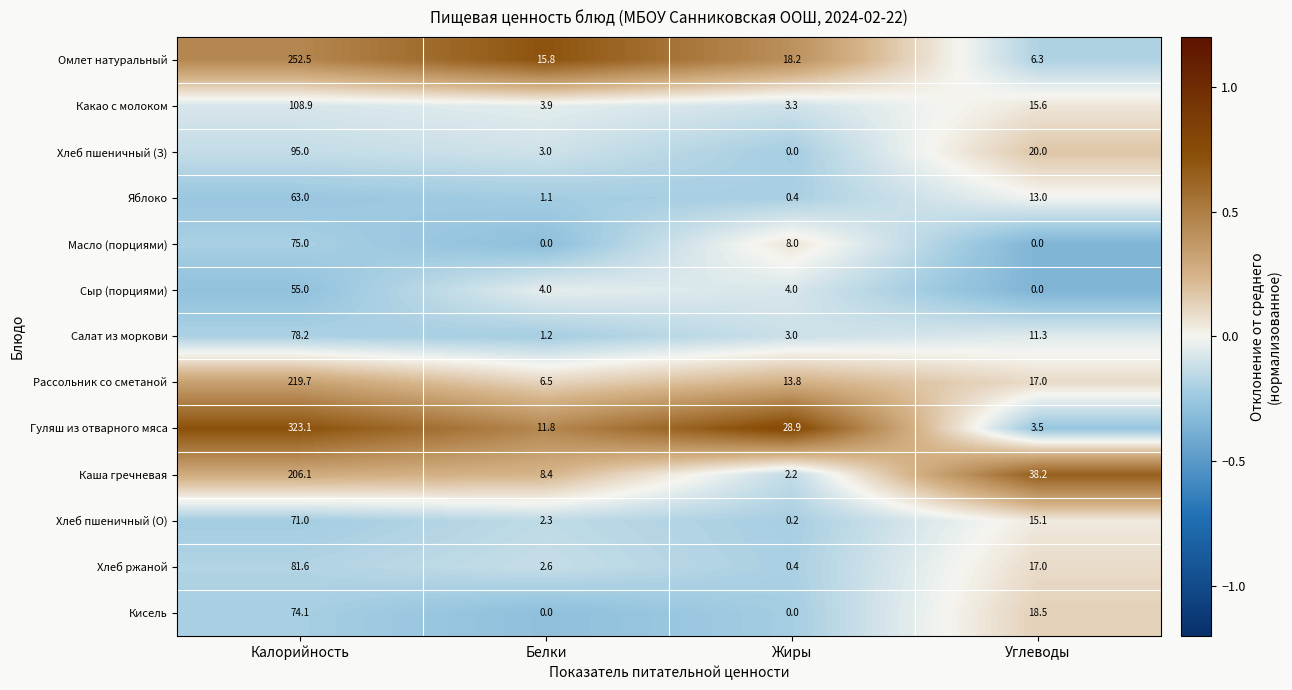

How many data points in Сыр (порциями) are less than 4?

1